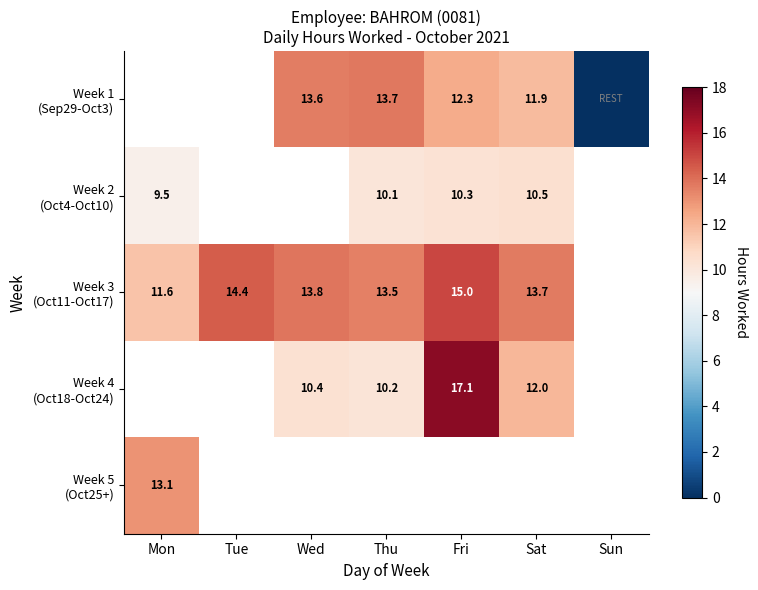

Between Mon and Tue, which series saw the biggest shift?

Week 3 (Oct11-Oct17)